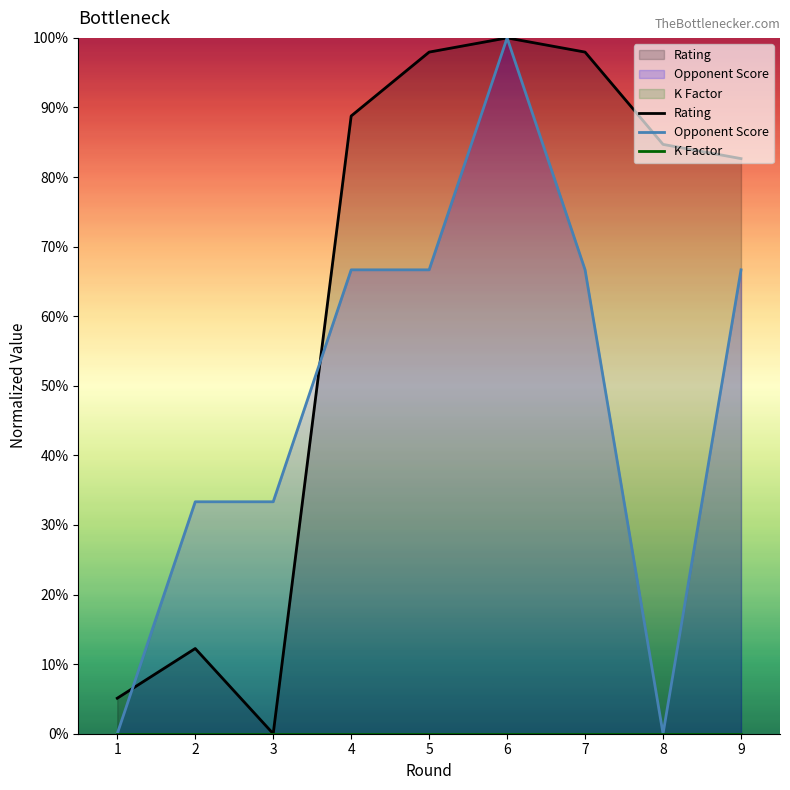

Which category has the highest value in the K Factor series?

1